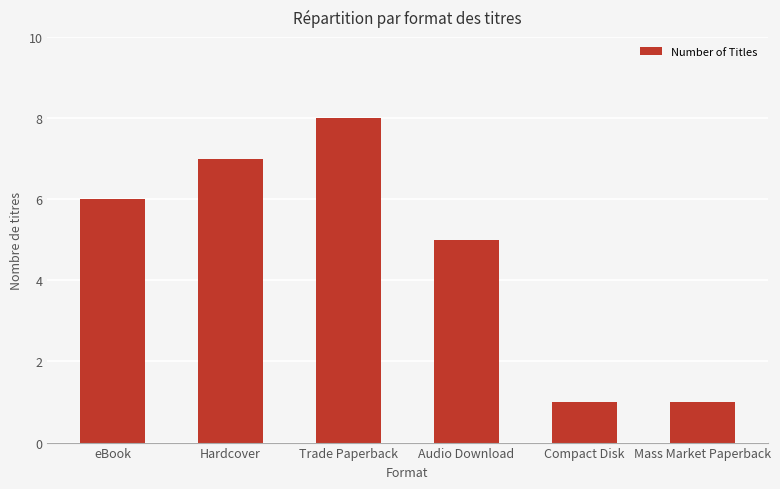

What is the sum of the values at Hardcover and Trade Paperback?

15